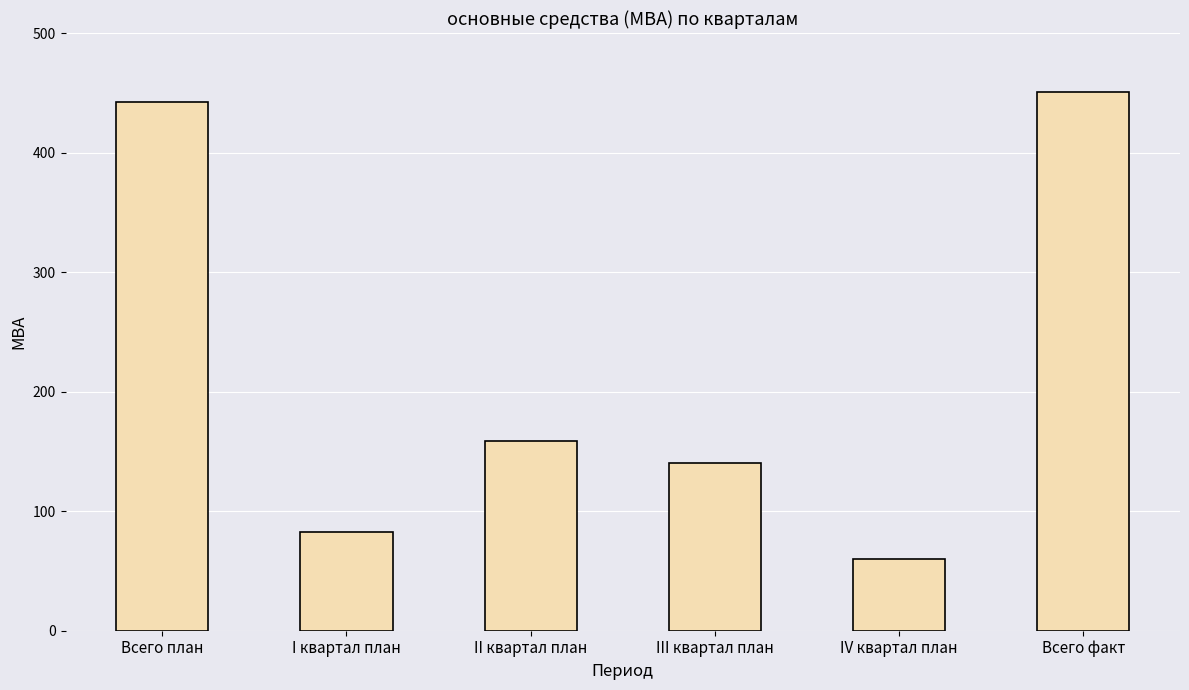

What is the sum of all values?

1335